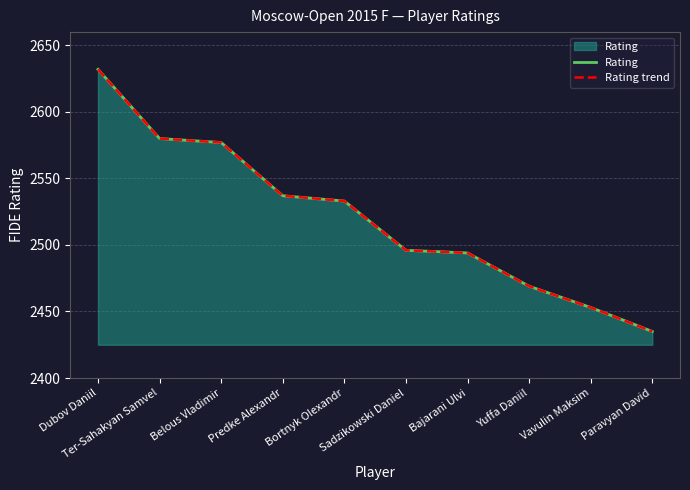

What is the minimum value for Rating trend?

2435